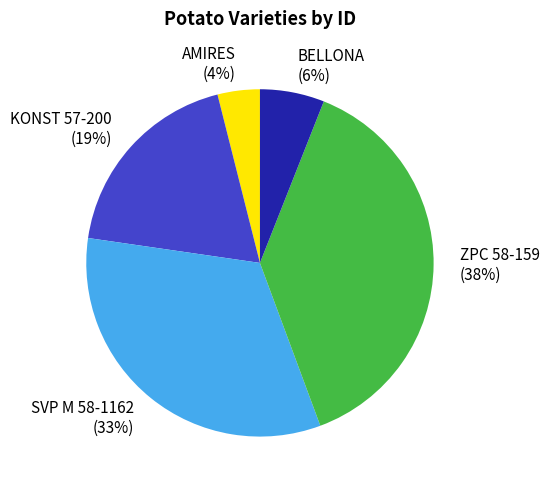

To the nearest percent, what is the combined percentage of KONST 57-200 and SVP M 58-1162?

52%